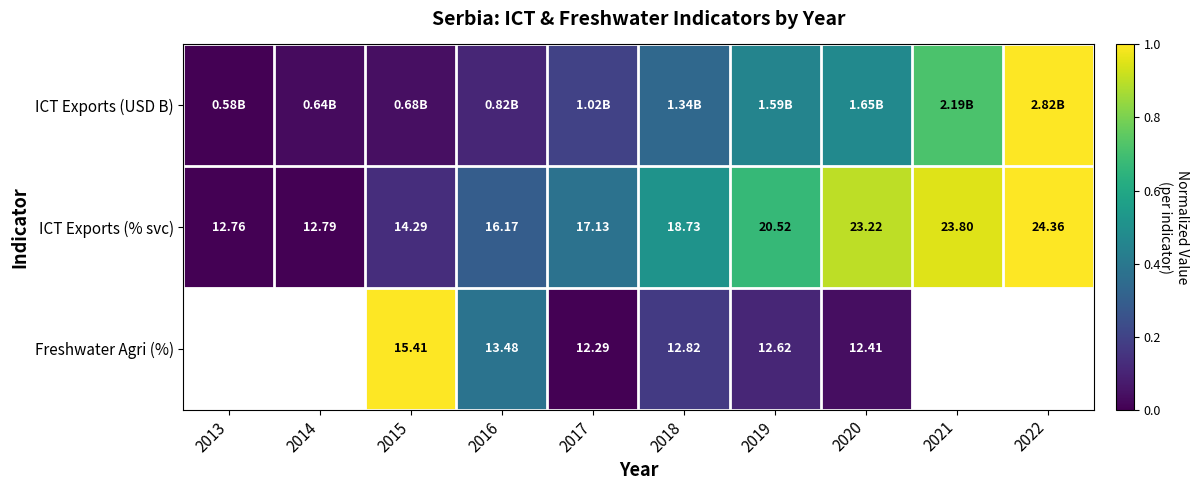

Is the value of ICT Exports (% svc) at 2016 greater than the value of Freshwater Agri (%) at 2016?

Yes